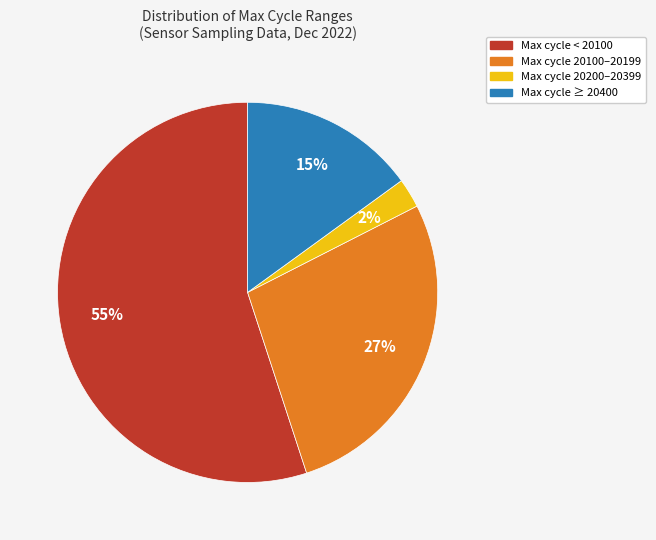

Is there a majority slice in this chart?

Yes